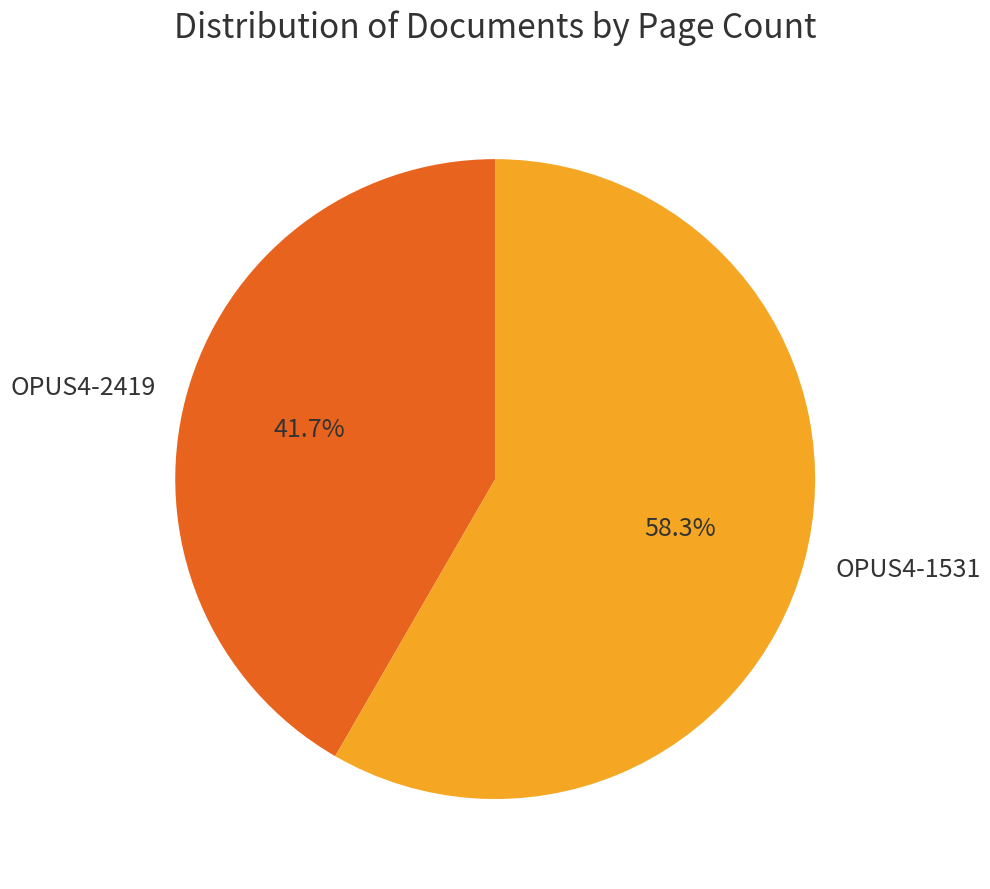

Does OPUS4-2419 account for over 50% of the chart?

No